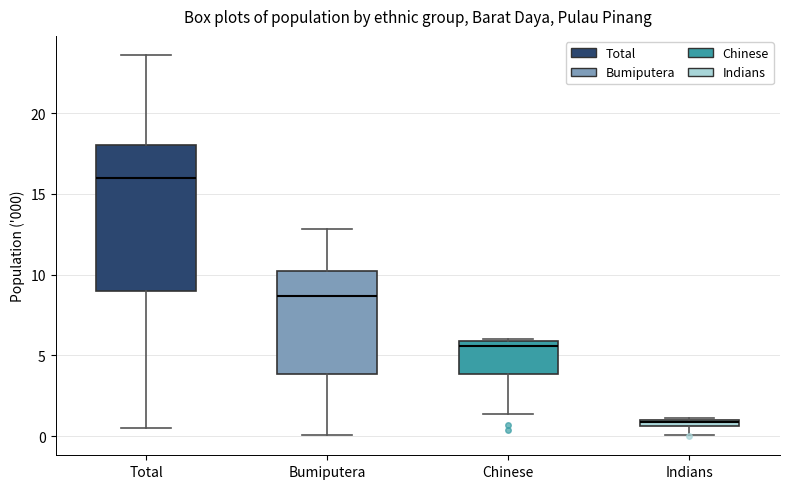

Where does the median line of the box for Bumiputera sit on the y-axis? The values are not printed on the chart, so give them approximately, as read against the axis.

8.5